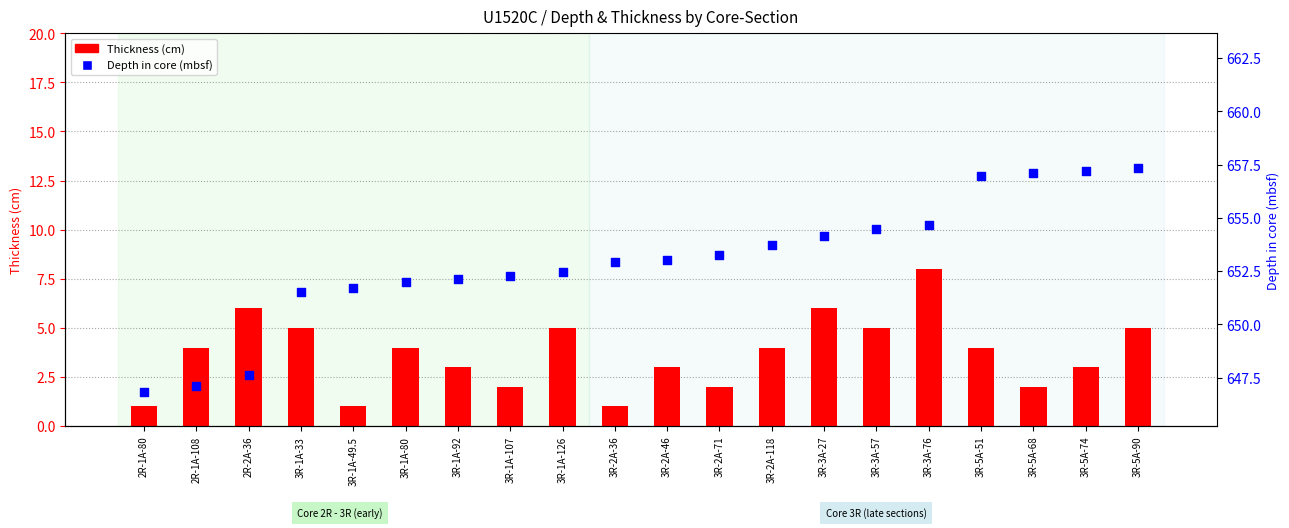

Is the value of Thickness (cm) at 3R-2A-46 greater than the value of Depth in core (mbsf) at 3R-5A-90?

No